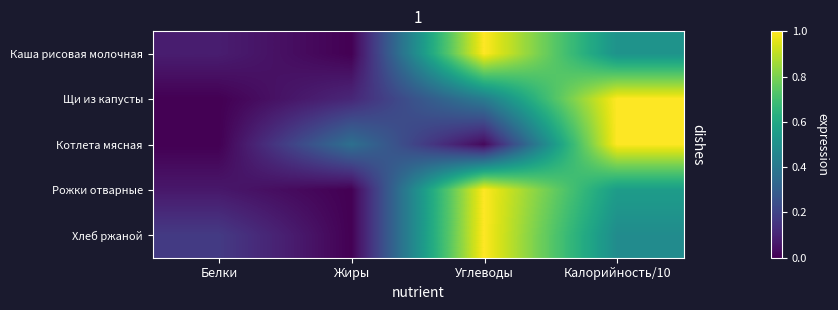

Reading right to left, extract all data points from this chart.

Каша рисовая молочная: Калорийность/10=0.5	Углеводы=1.0	Жиры=0.0	Белки=0.1
Щи из капусты: Калорийность/10=1.0	Углеводы=0.4	Жиры=0.1	Белки=0.0
Котлета мясная: Калорийность/10=1.0	Углеводы=0.0	Жиры=0.4	Белки=0.0
Рожки отварные: Калорийность/10=0.6	Углеводы=1.0	Жиры=0.0	Белки=0.1
Хлеб ржаной: Калорийность/10=0.5	Углеводы=1.0	Жиры=0.0	Белки=0.2